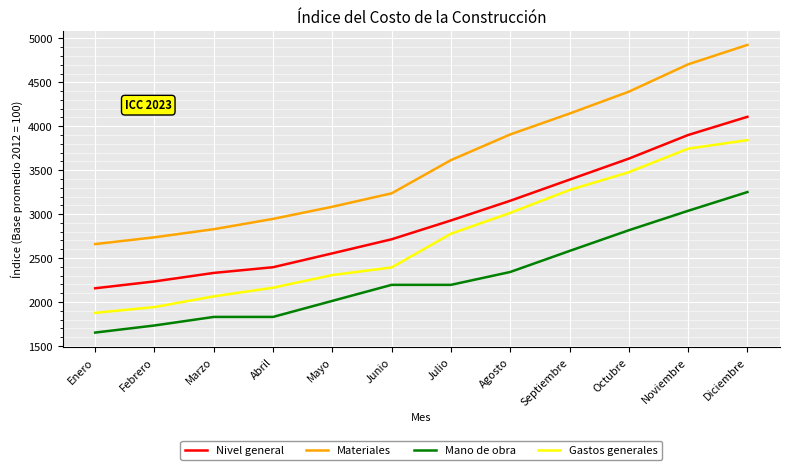

What is the difference between the maximum and minimum values in the Nivel general series?

1951.8